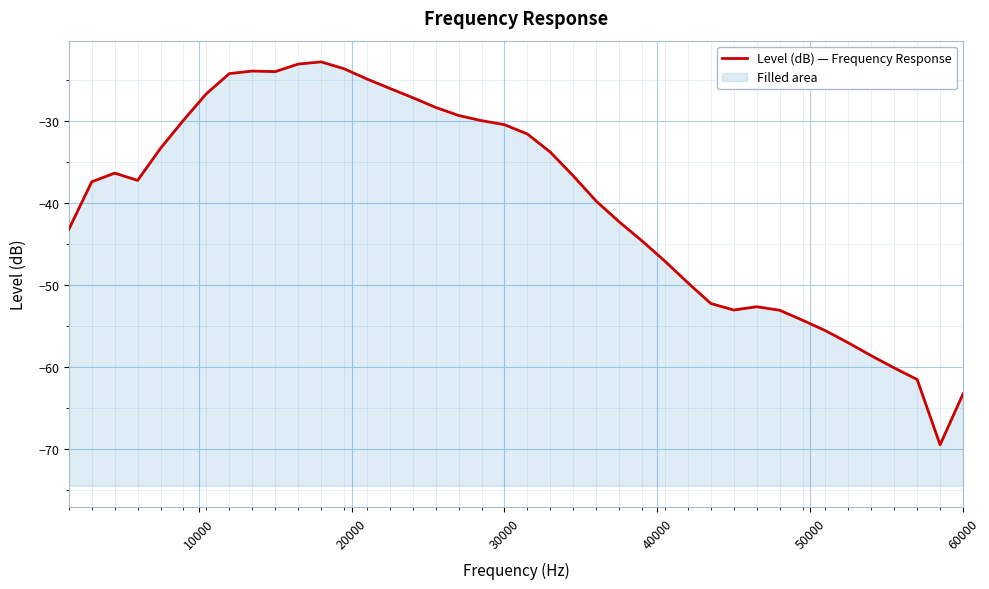

What is the difference between the maximum and minimum values?

46.7